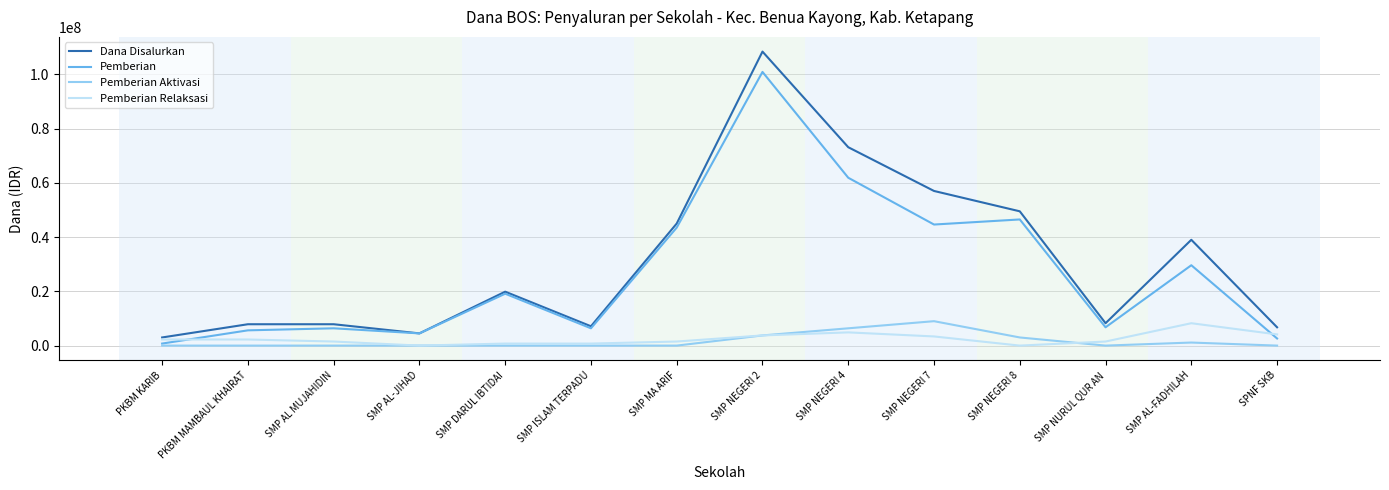

How many lines are shown in the chart?

4